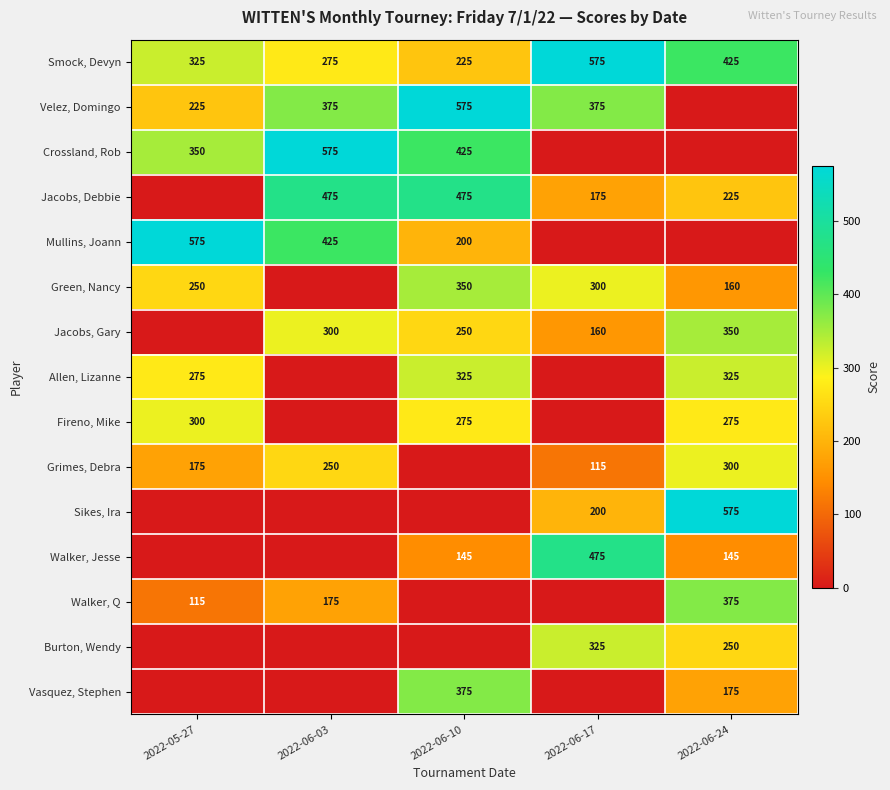

Between 2022-06-10 and 2022-06-17, which is larger?

2022-06-17